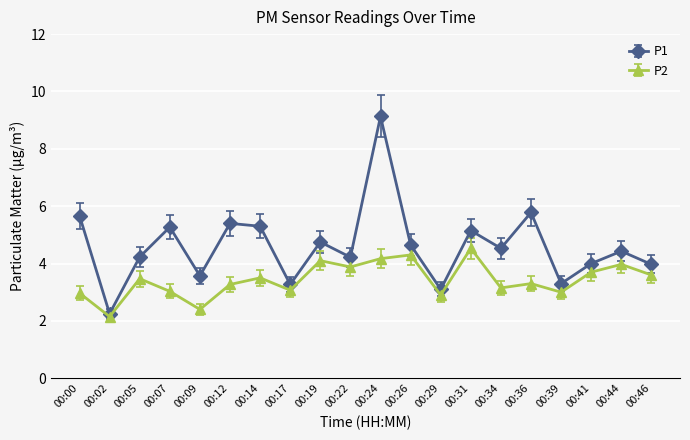

True or false: P2 and P1 cross at least once.

False